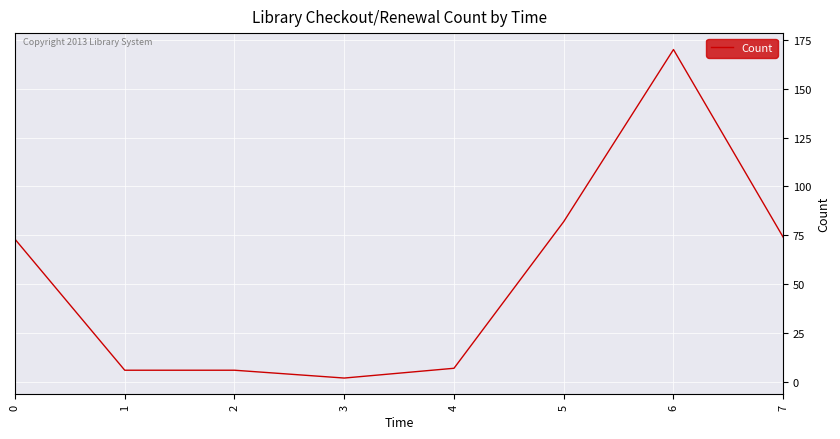

What is the sum of all values?

420